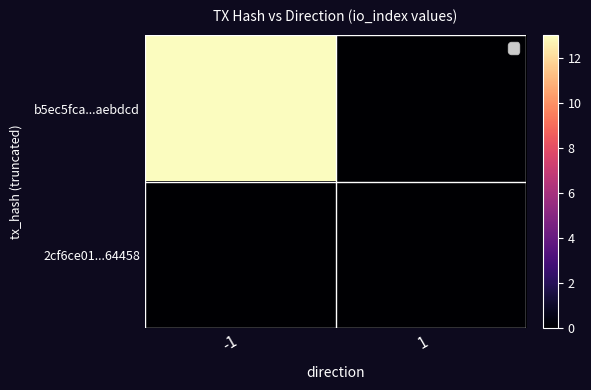

Between 1 and -1, which is larger?

-1